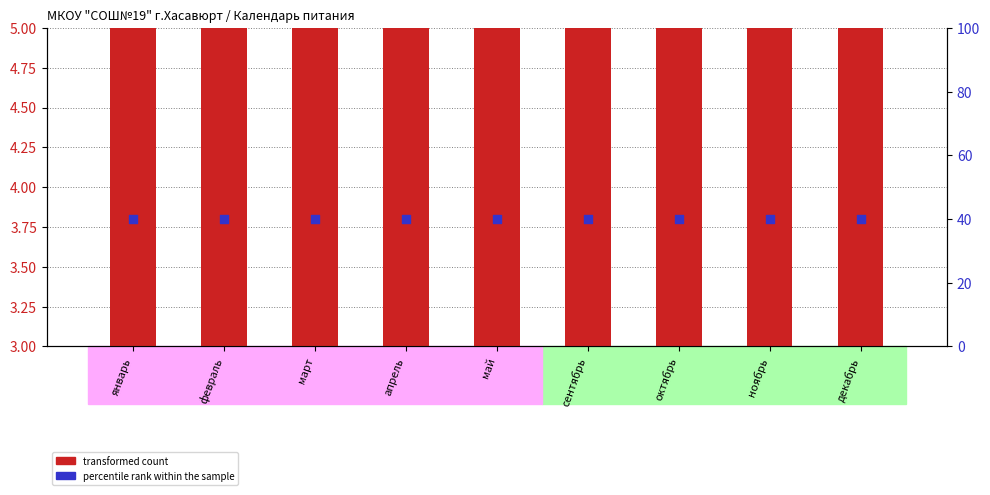

Which series has the largest Y range (max minus min)?

transformed count